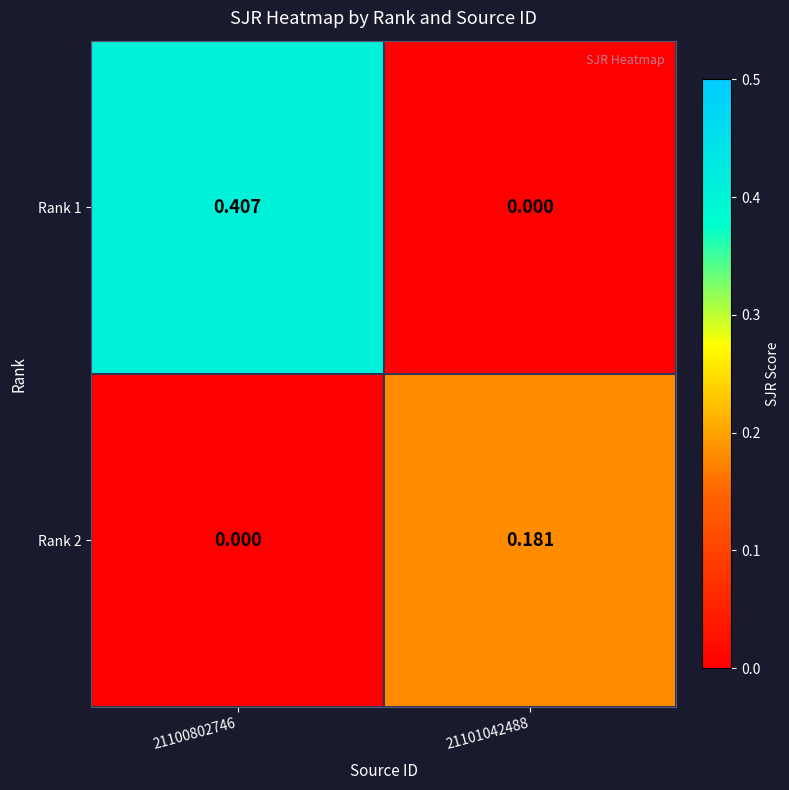

Is the value of Rank 1 at 21100802746 greater than the value of Rank 2 at 21100802746?

Yes